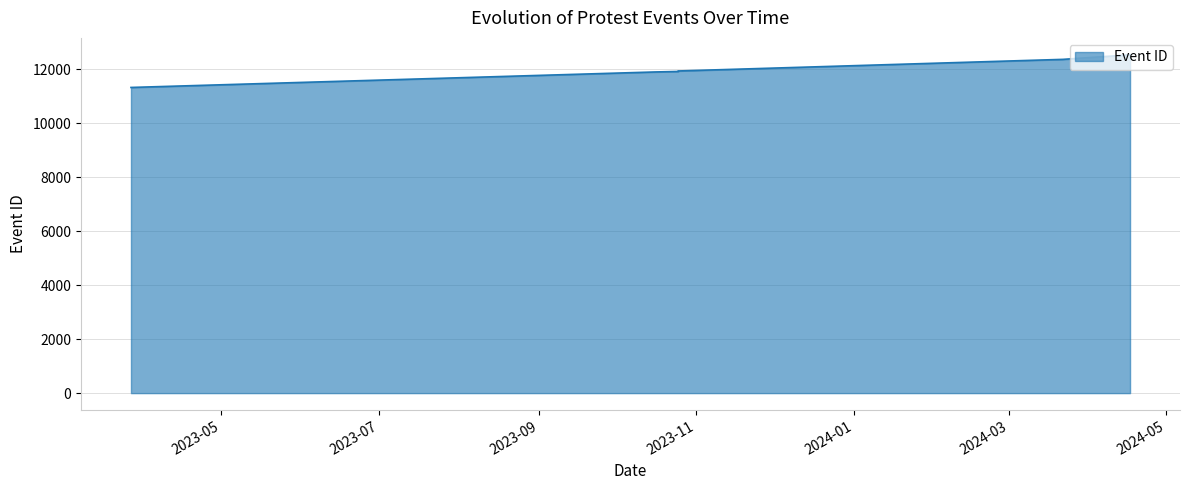

Is it true that the value at 2024-03-22 is 5979?

False